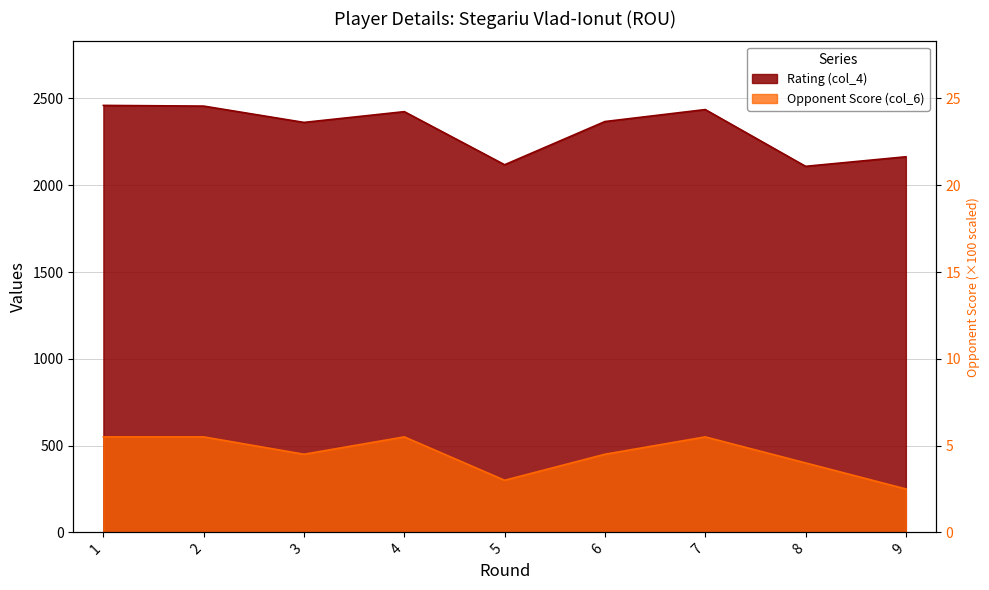

Where is the first local minimum for Opponent Score (col_6)?

3